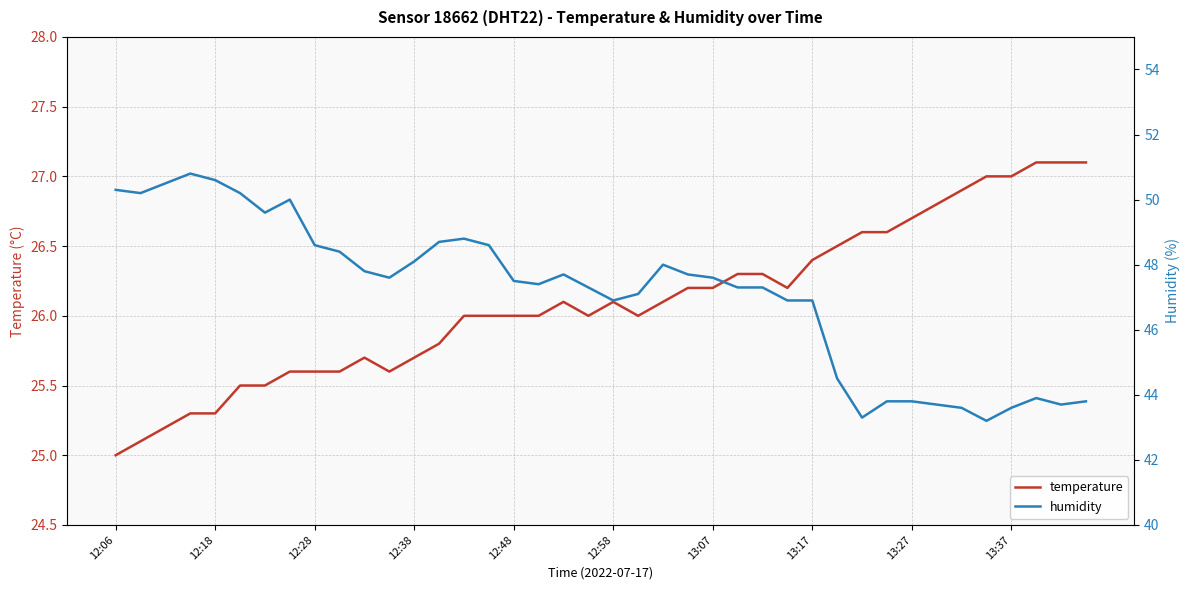

True or false: temperature has a value of 33.5 at 12:06.

False